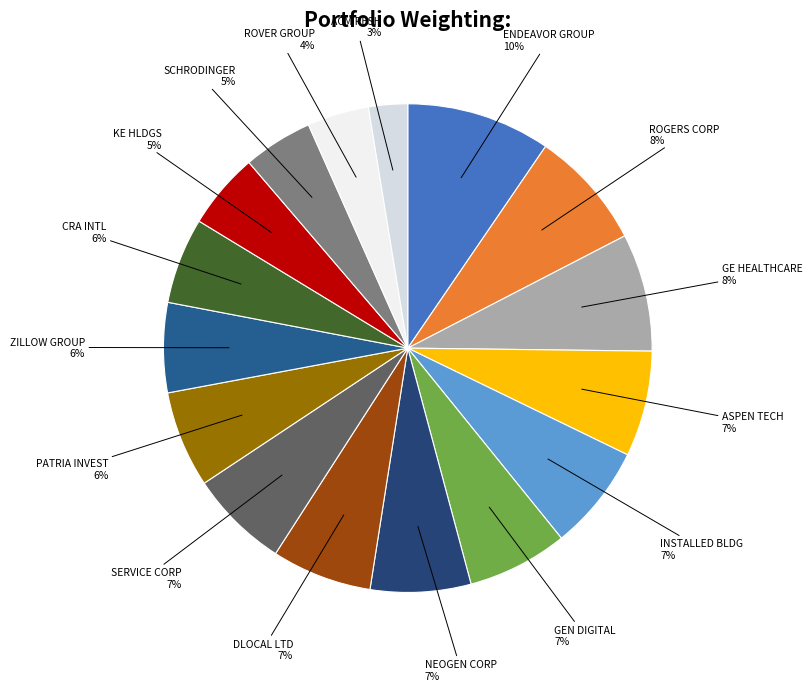

Which slice is the largest?

ENDEAVOR GROUP HLDGS INC